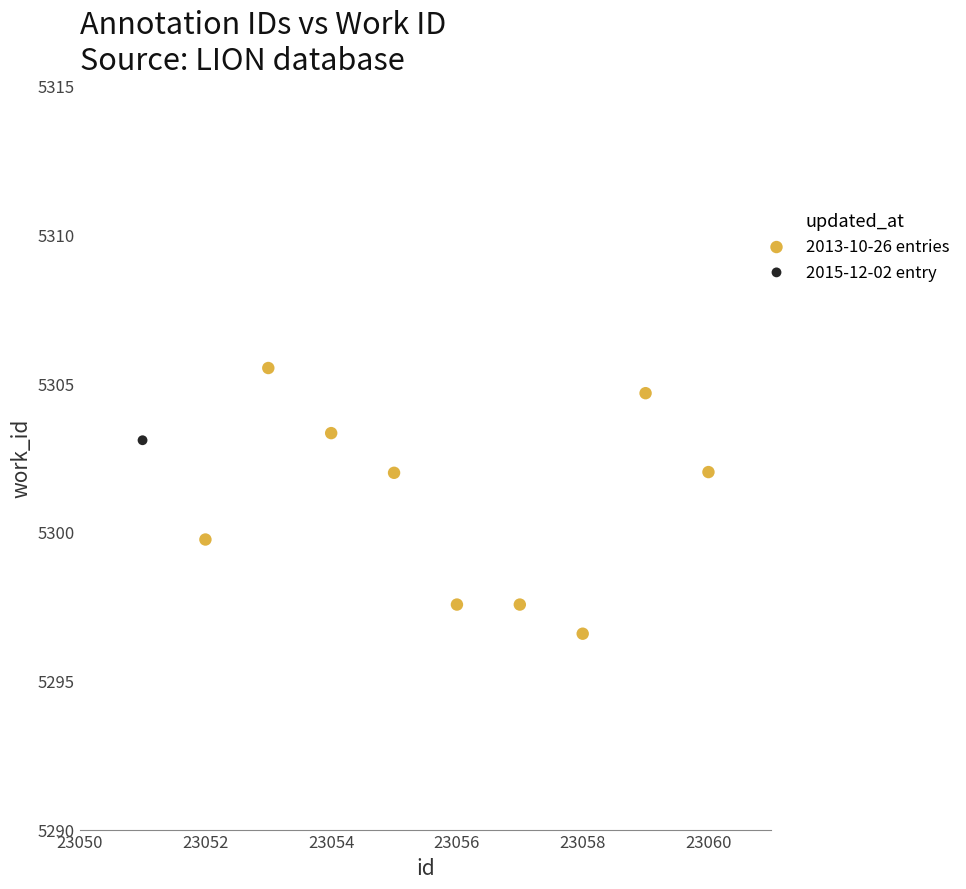

What are all the series names shown in the legend?

2013-10-26 entries, 2015-12-02 entry